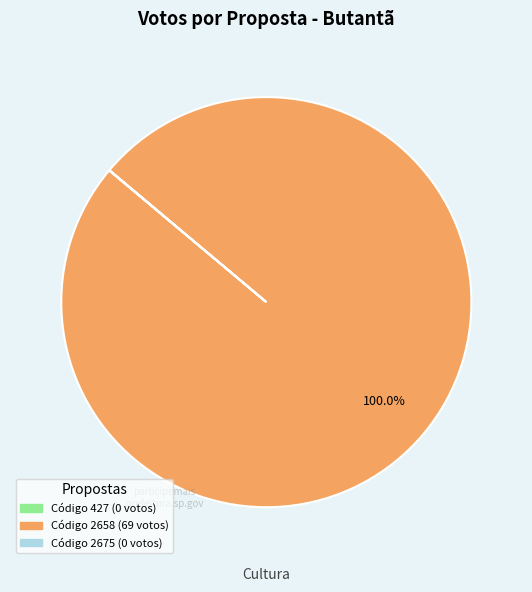

Is there any slice that represents more than half of the pie?

Yes